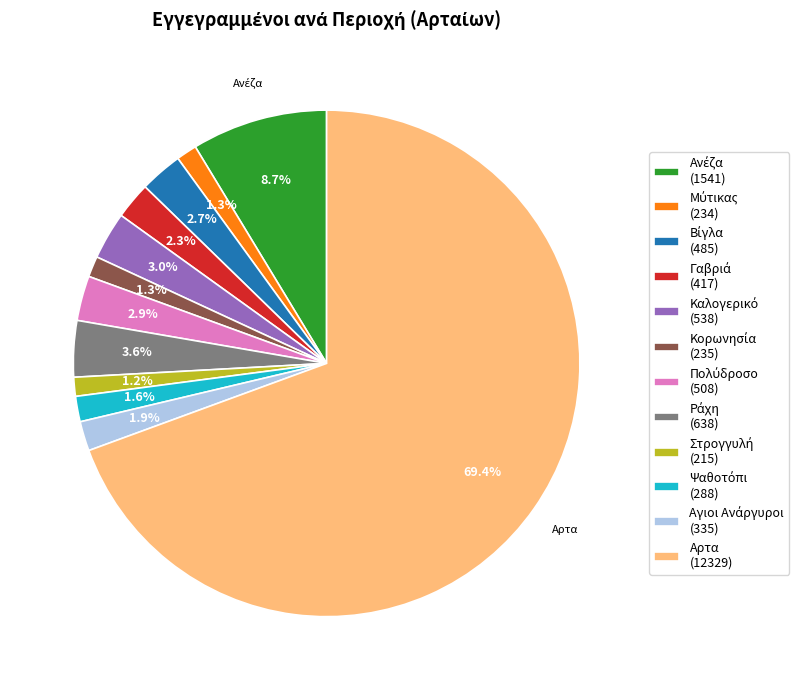

To the nearest percent, what is the average slice percentage?

8%